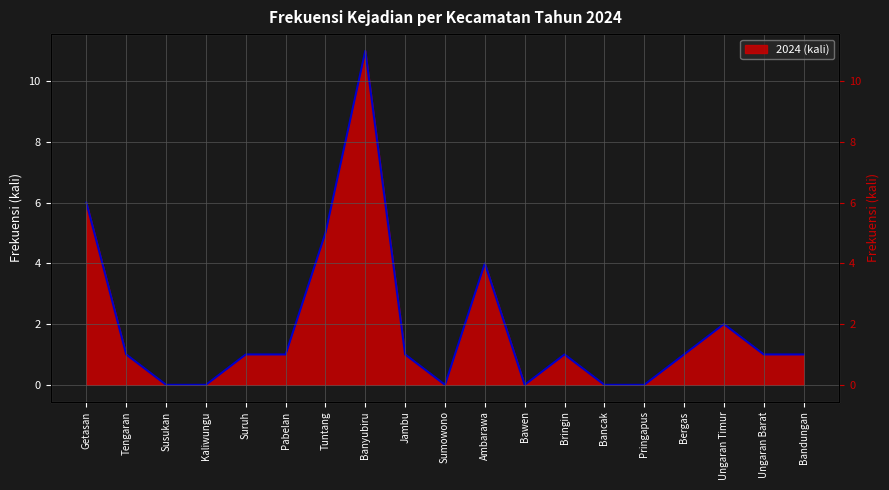

What is the sum of all values?

36